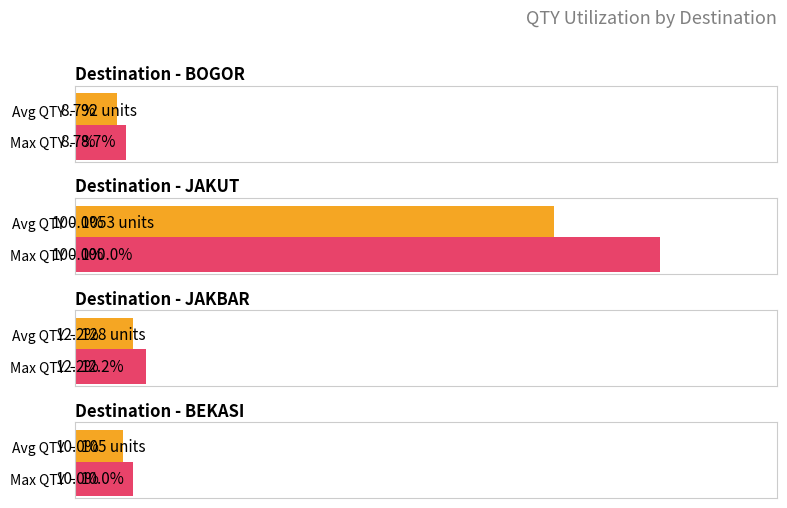

At which label is Total QTY closest to 84?

JAKUT